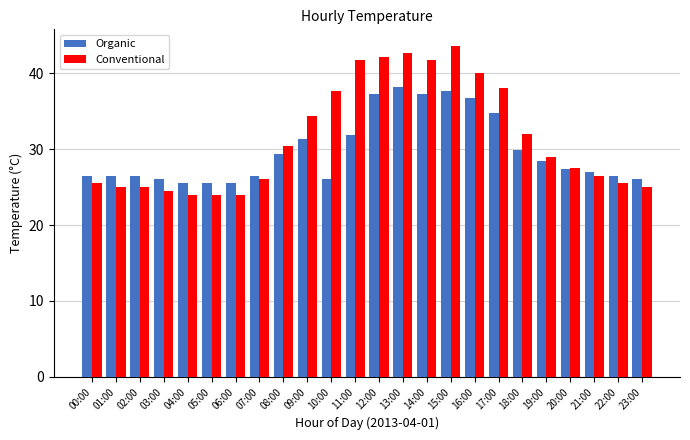

Which series changed the most between 10:00 and 14:00?

Organic